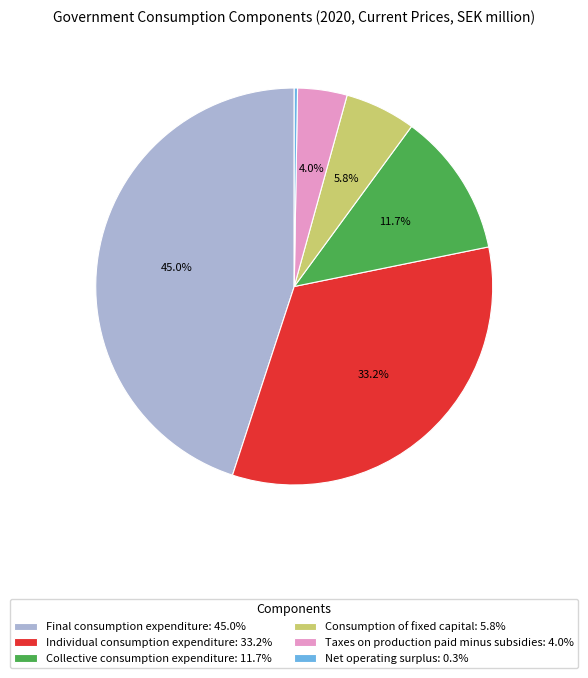

How much of the chart is everything except Taxes on production paid minus subsidies: 4.0%?

96.0%